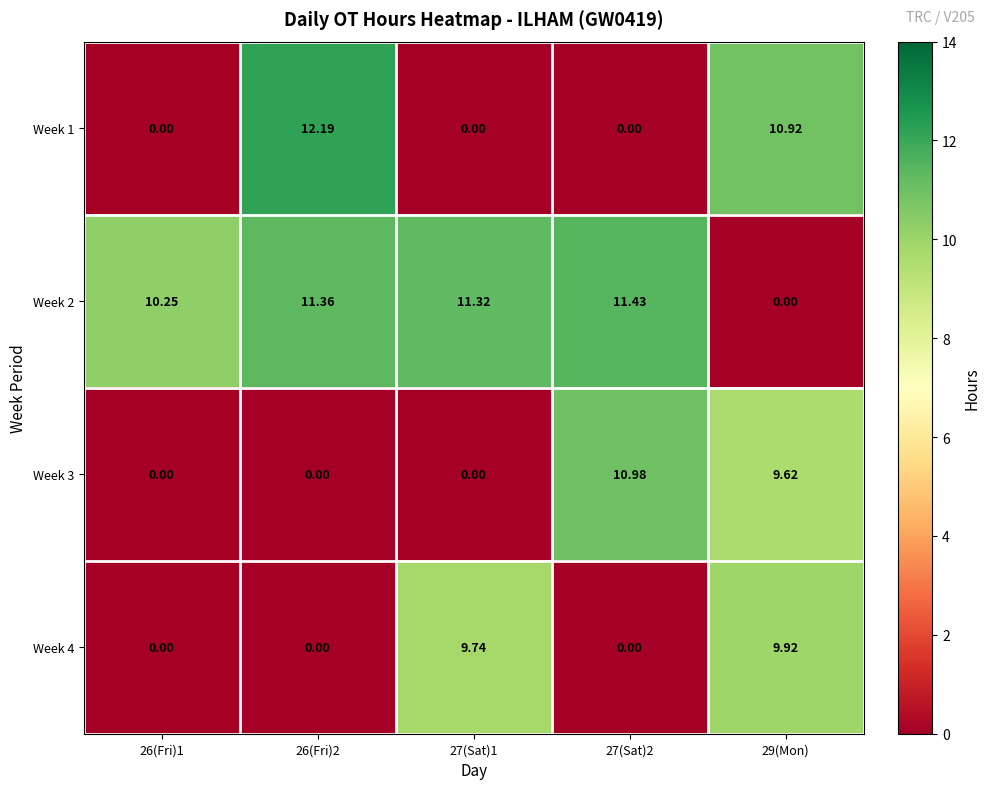

At which category is the sum across all series the highest?

29(Mon)